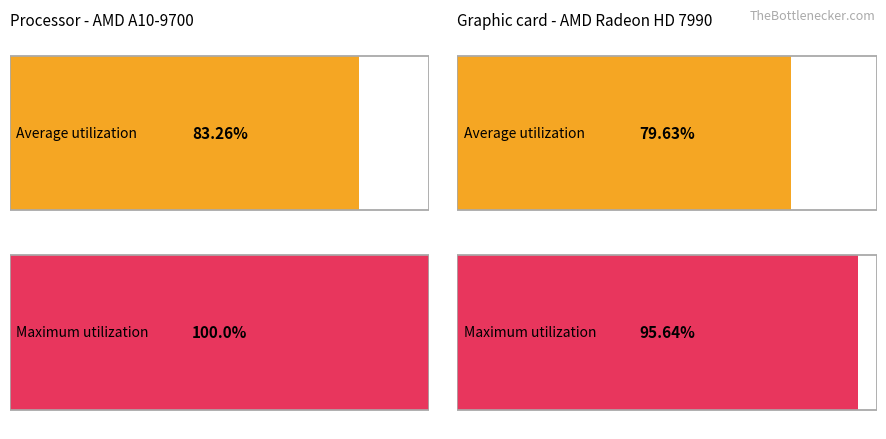

Rank the series by their maximum value, from highest to lowest.

Maximum utilization, Average utilization